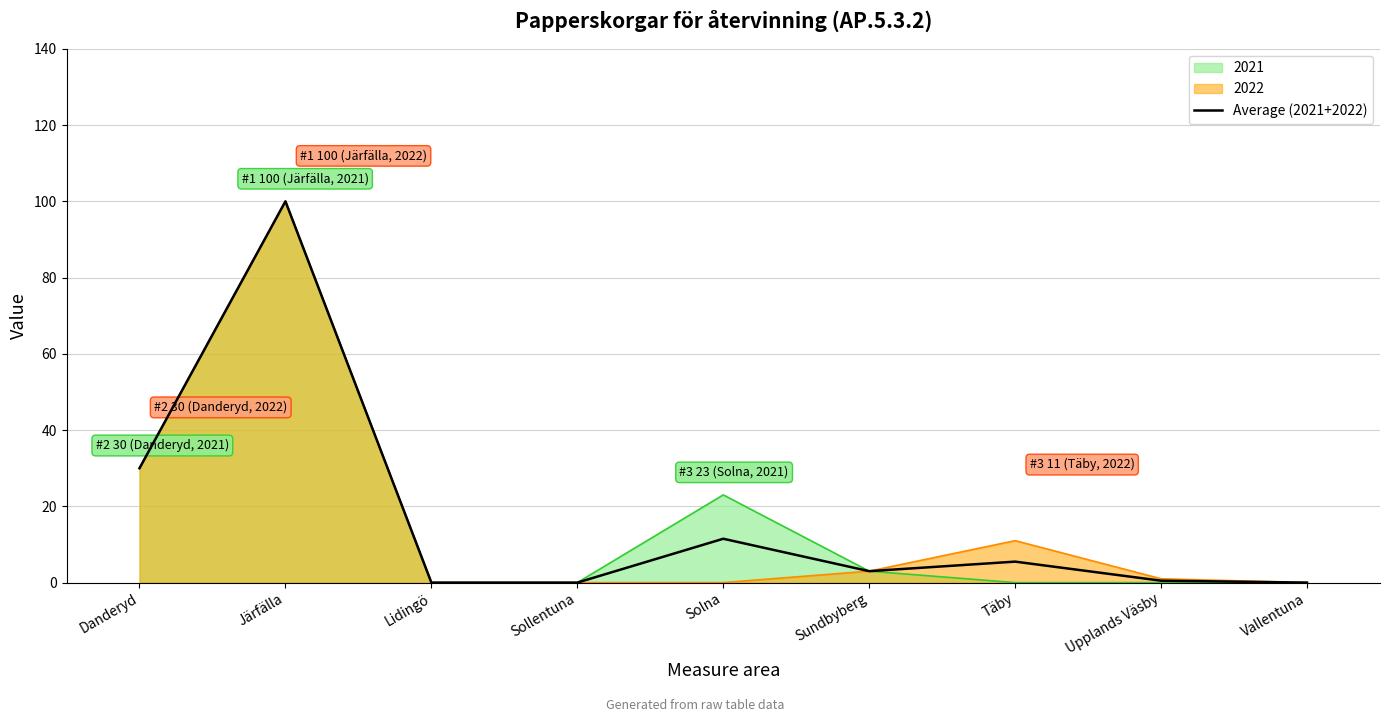

What is the label of the 8th point from the left?

Upplands Väsby